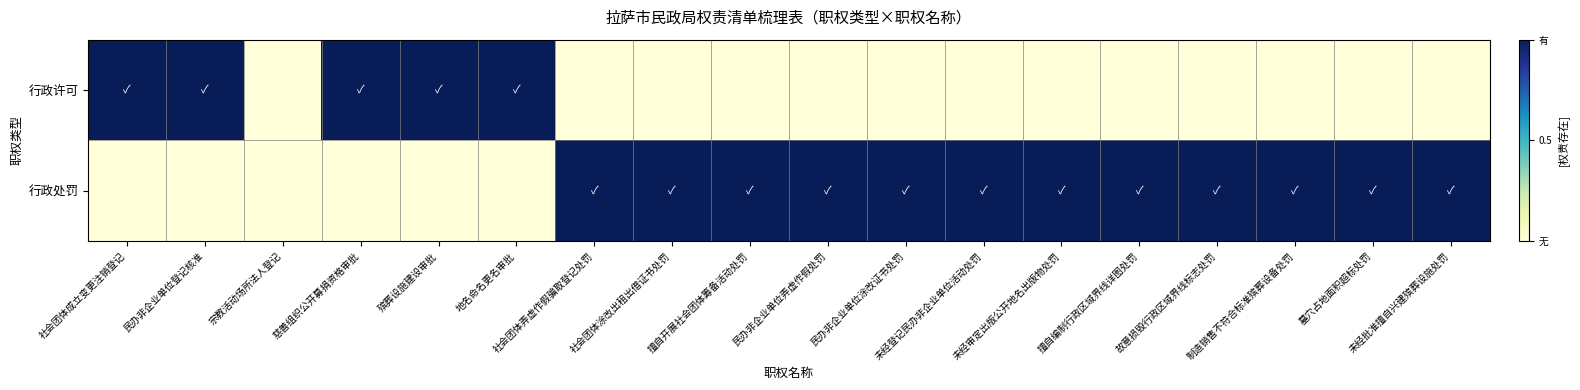

Reading right to left, what are all the values shown in this chart?

行政许可: 未经批准擅自兴建殡葬设施处罚=0	墓穴占地面积超标处罚=0	制造销售不符合标准殡葬设备处罚=0	故意损毁行政区域界线标志处罚=0	擅自编制行政区域界线详图处罚=0	未经审定出版公开地名出版物处罚=0	未经登记民办非企业单位活动处罚=0	民办非企业单位涂改证书处罚=0	民办非企业单位弄虚作假处罚=0	擅自开展社会团体筹备活动处罚=0	社会团体涂改出租出借证书处罚=0	社会团体弄虚作假骗取登记处罚=0	地名命名更名审批=1	殡葬设施建设审批=1	慈善组织公开募捐资格审批=1	宗教活动场所法人登记=0	民办非企业单位登记核准=1	社会团体成立变更注销登记=1
行政处罚: 未经批准擅自兴建殡葬设施处罚=1	墓穴占地面积超标处罚=1	制造销售不符合标准殡葬设备处罚=1	故意损毁行政区域界线标志处罚=1	擅自编制行政区域界线详图处罚=1	未经审定出版公开地名出版物处罚=1	未经登记民办非企业单位活动处罚=1	民办非企业单位涂改证书处罚=1	民办非企业单位弄虚作假处罚=1	擅自开展社会团体筹备活动处罚=1	社会团体涂改出租出借证书处罚=1	社会团体弄虚作假骗取登记处罚=1	地名命名更名审批=0	殡葬设施建设审批=0	慈善组织公开募捐资格审批=0	宗教活动场所法人登记=0	民办非企业单位登记核准=0	社会团体成立变更注销登记=0